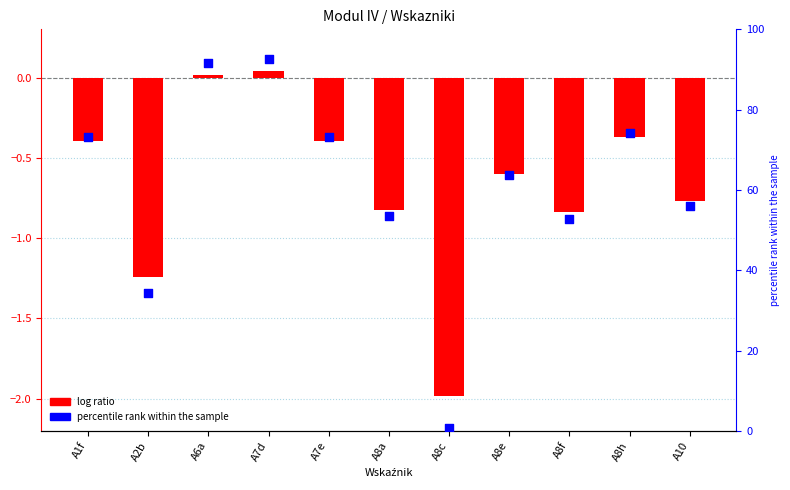

Which series has the largest total across all categories?

percentile rank within the sample